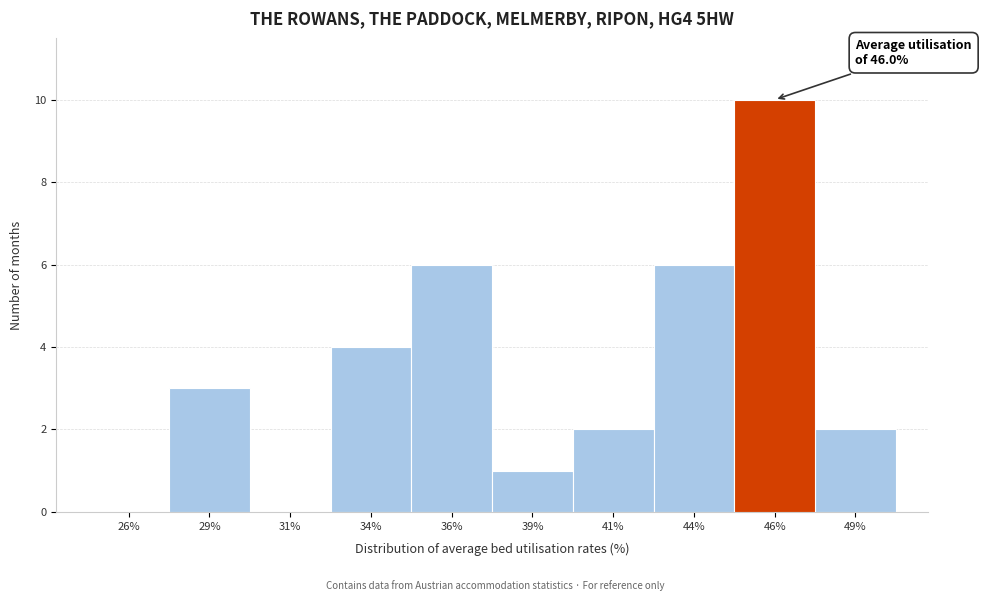

Over which range of the x-axis is the bar tallest?

45.0 to 47.5